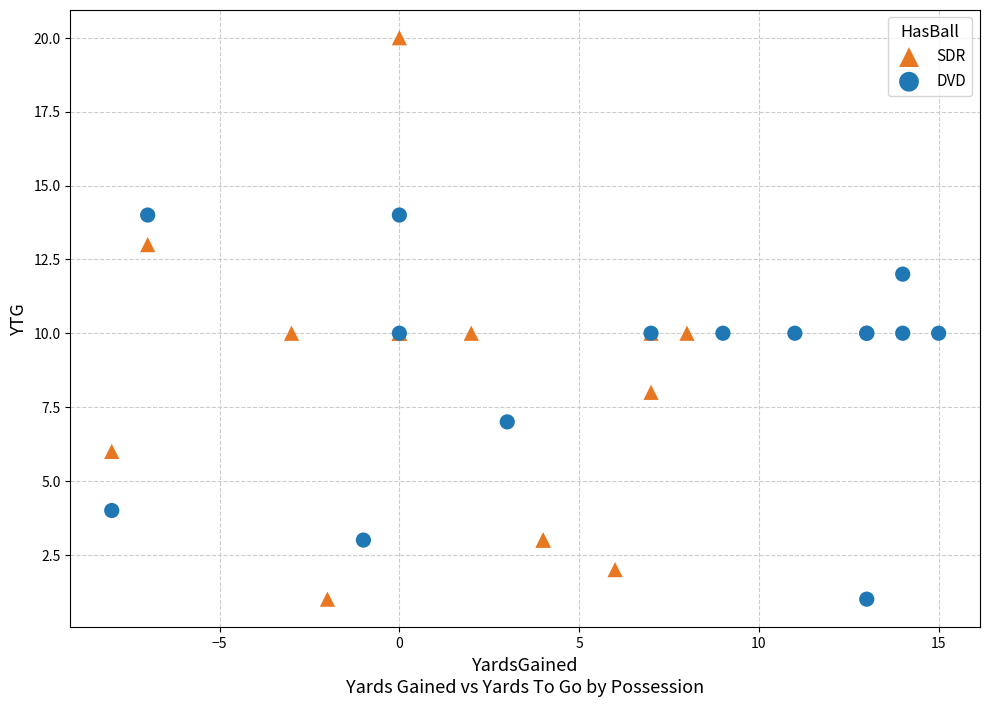

Which series has the widest spread of Y values?

SDR